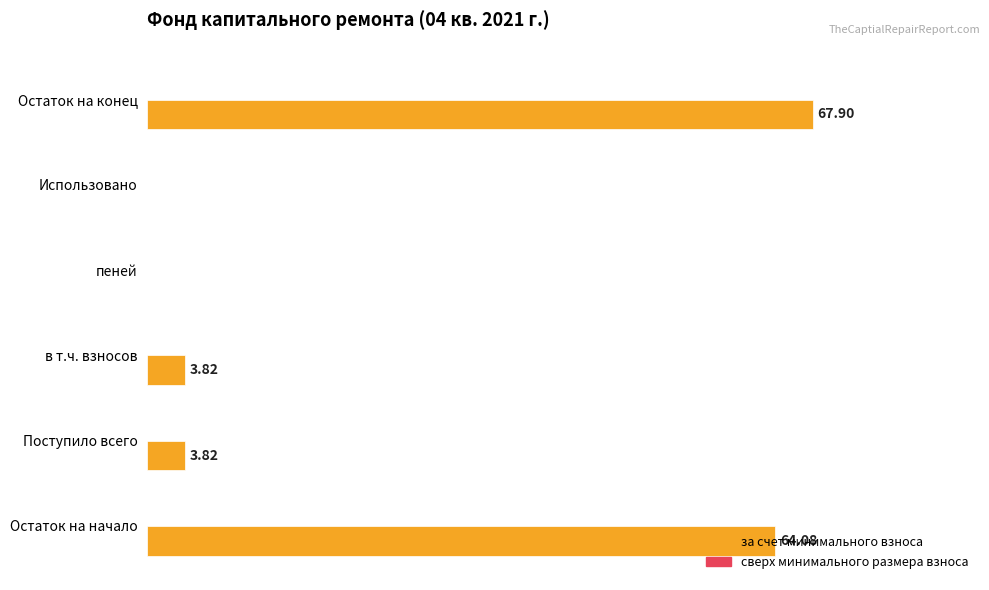

Are the bars horizontal?

Yes